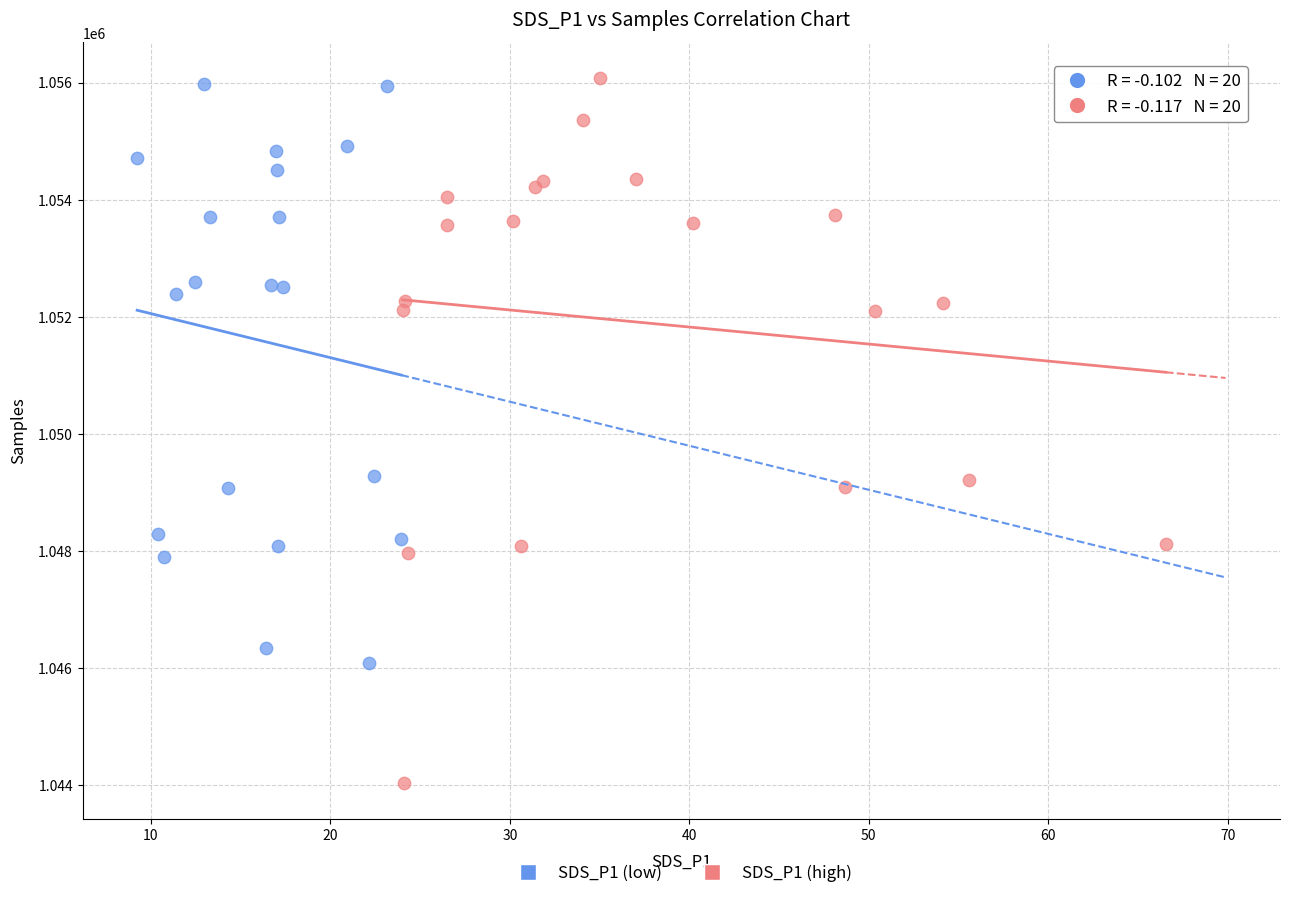

Which series has the largest Y range (max minus min)?

SDS_P1 (high)